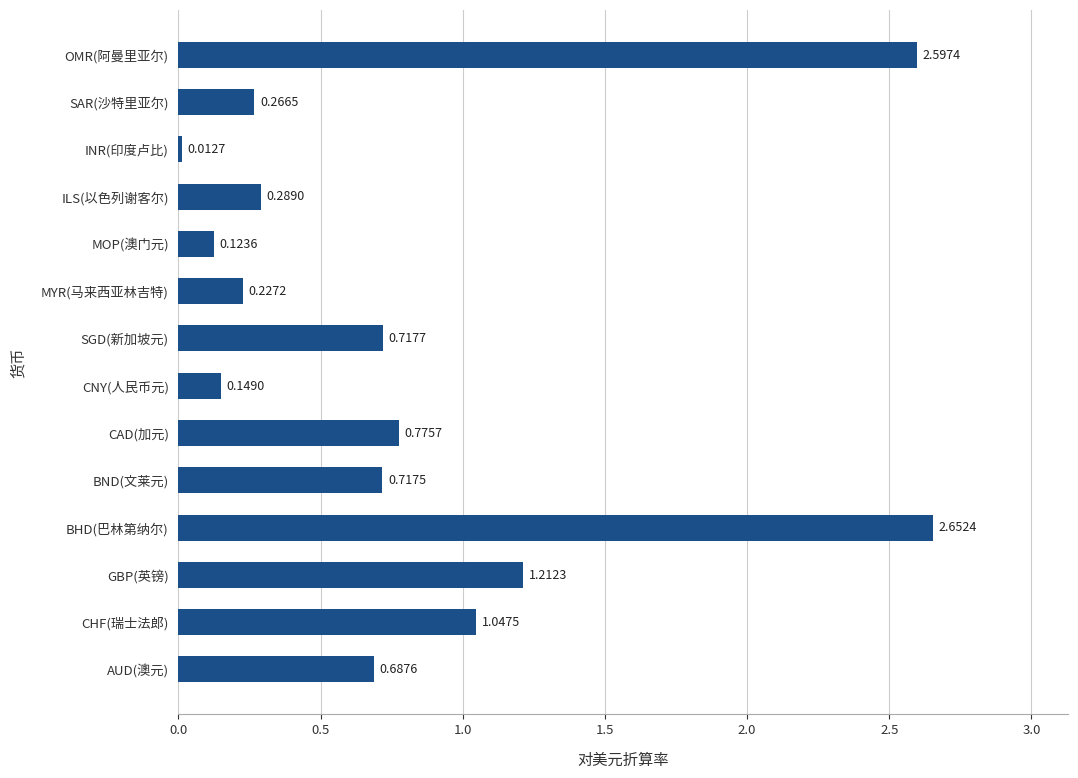

Rank the categories by value from highest to lowest.

BHD(巴林第纳尔), OMR(阿曼里亚尔), GBP(英镑), CHF(瑞士法郎), CAD(加元), SGD(新加坡元), BND(文莱元), AUD(澳元), ILS(以色列谢客尔), SAR(沙特里亚尔), MYR(马来西亚林吉特), CNY(人民币元), MOP(澳门元), INR(印度卢比)